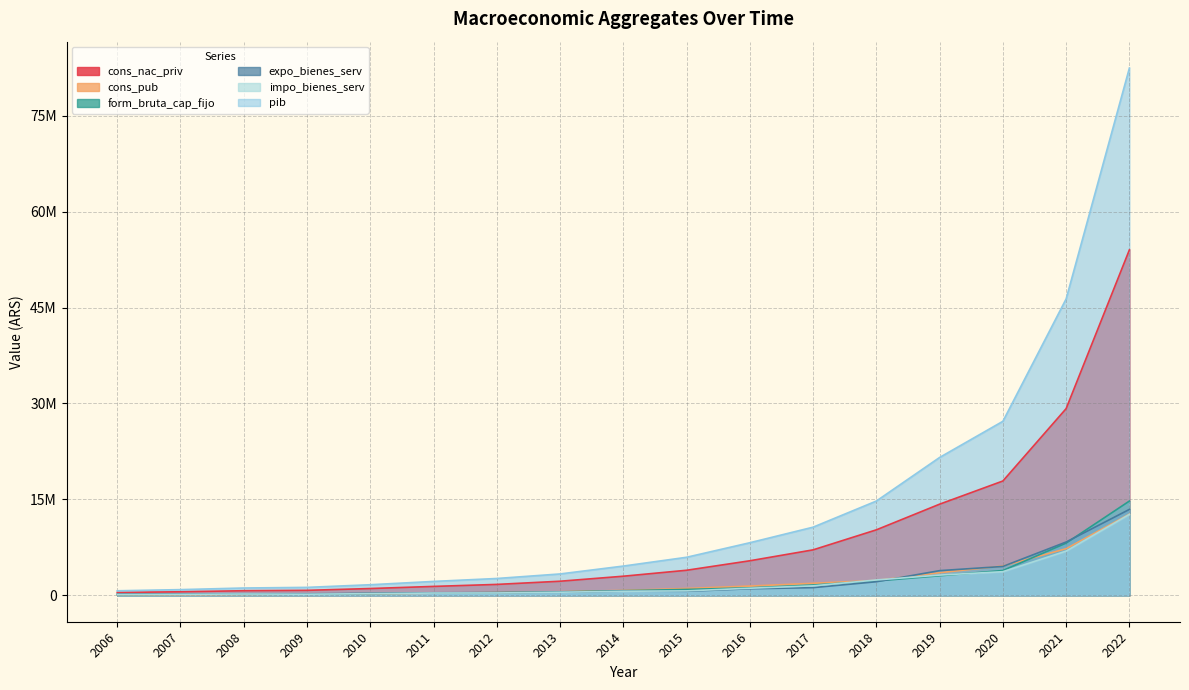

In impo_bienes_serv, how many points are lower than both neighbors (excluding endpoints)?

1